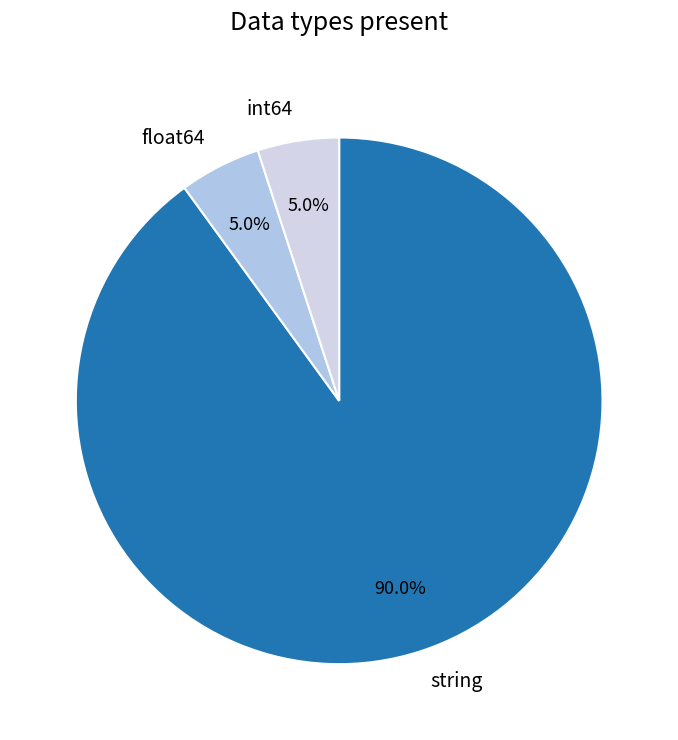

Count the number of slices in the pie.

3